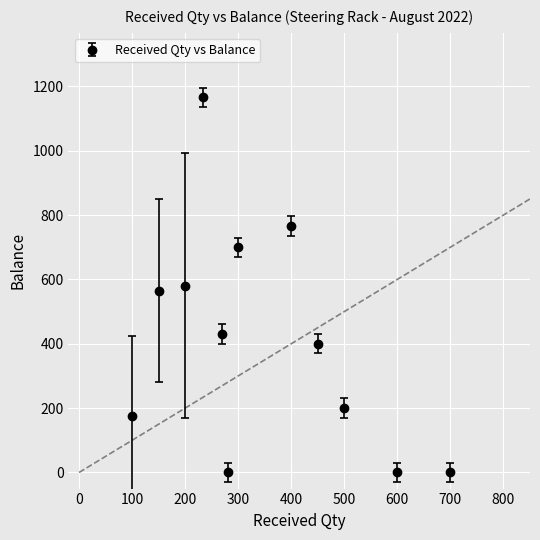

What is the average value?

415